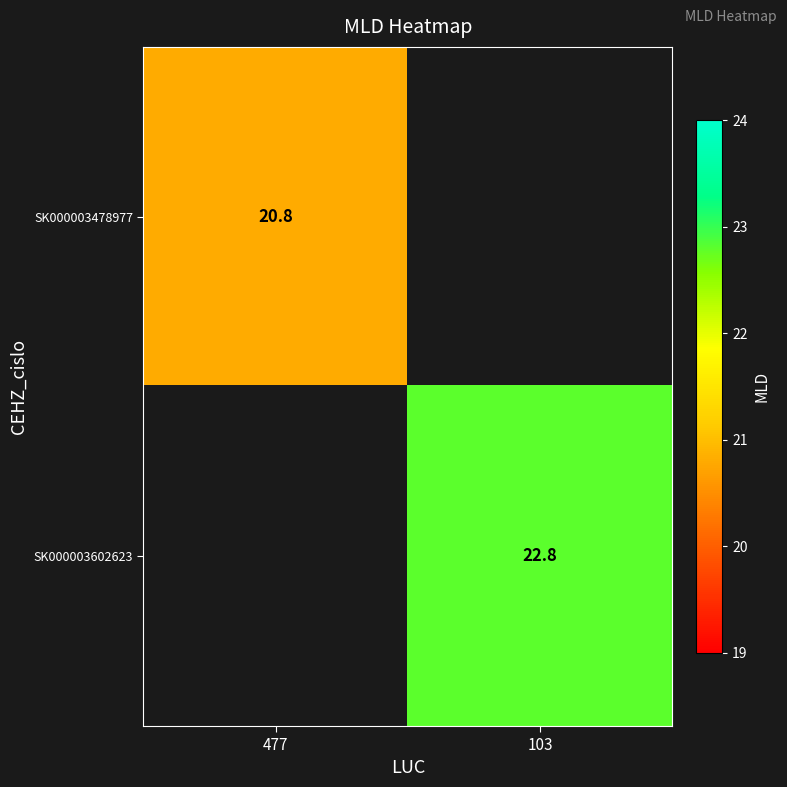

The value of SK000003478977 at 477 is 20.8. True or false?

True